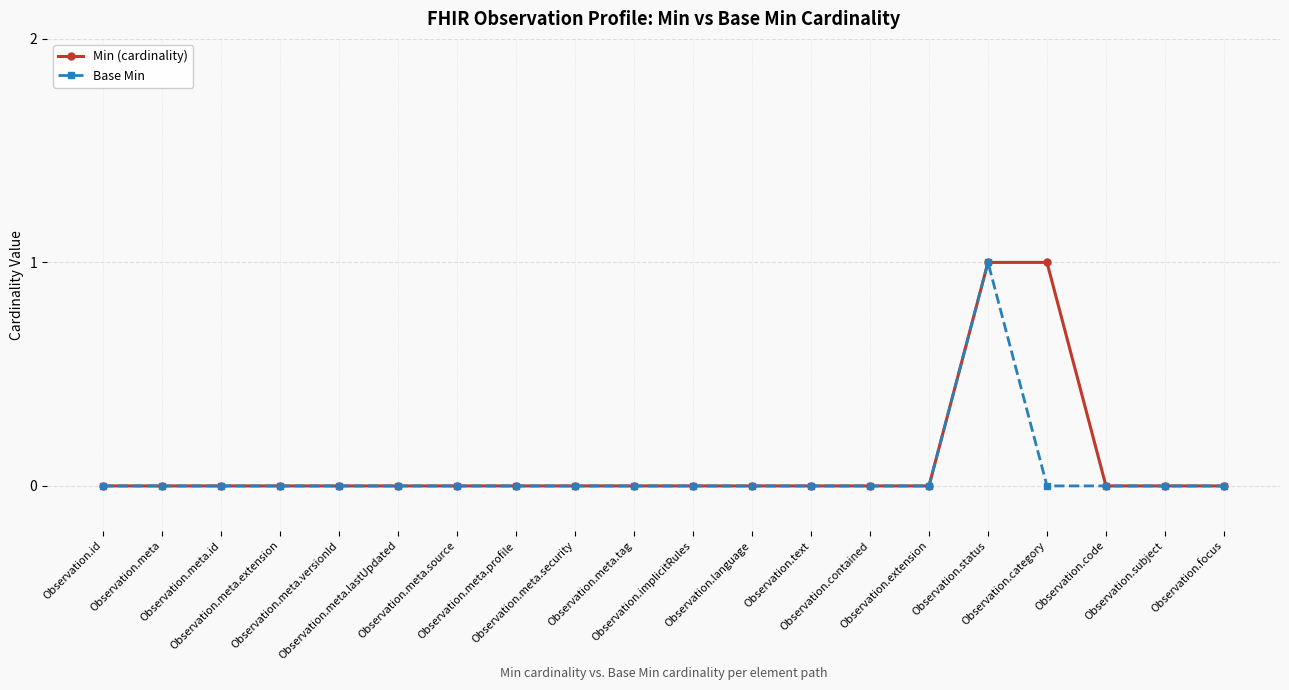

What is the maximum value shown in the chart?

1